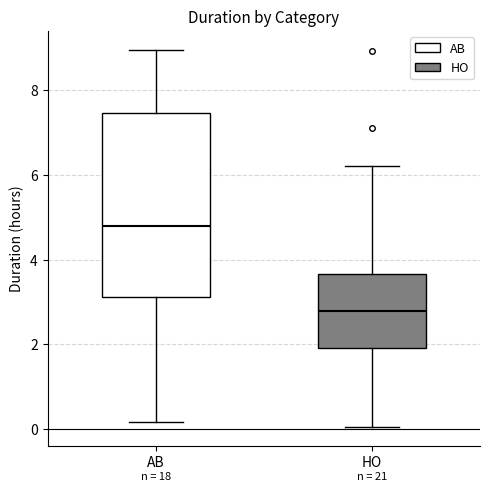

Which box's median line is the highest?

AB